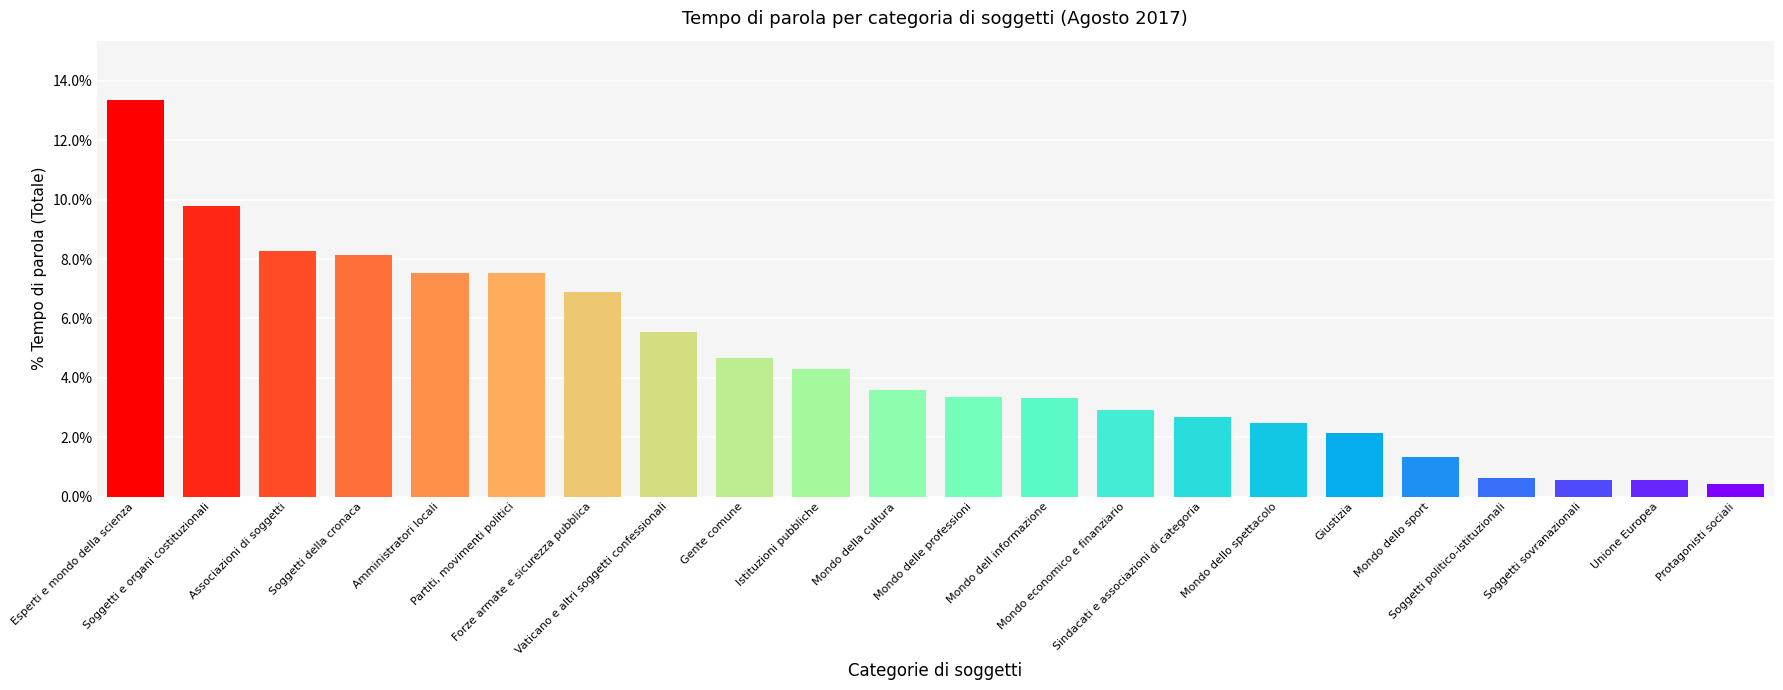

Does the chart contain any negative values?

No